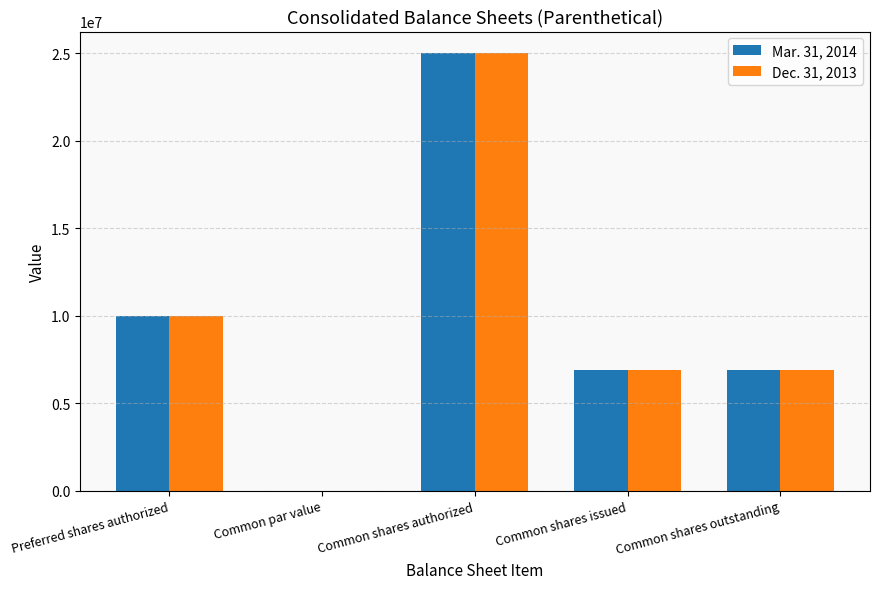

Count the Dec. 31, 2013 values in the range 6921352 to 10000000.

3